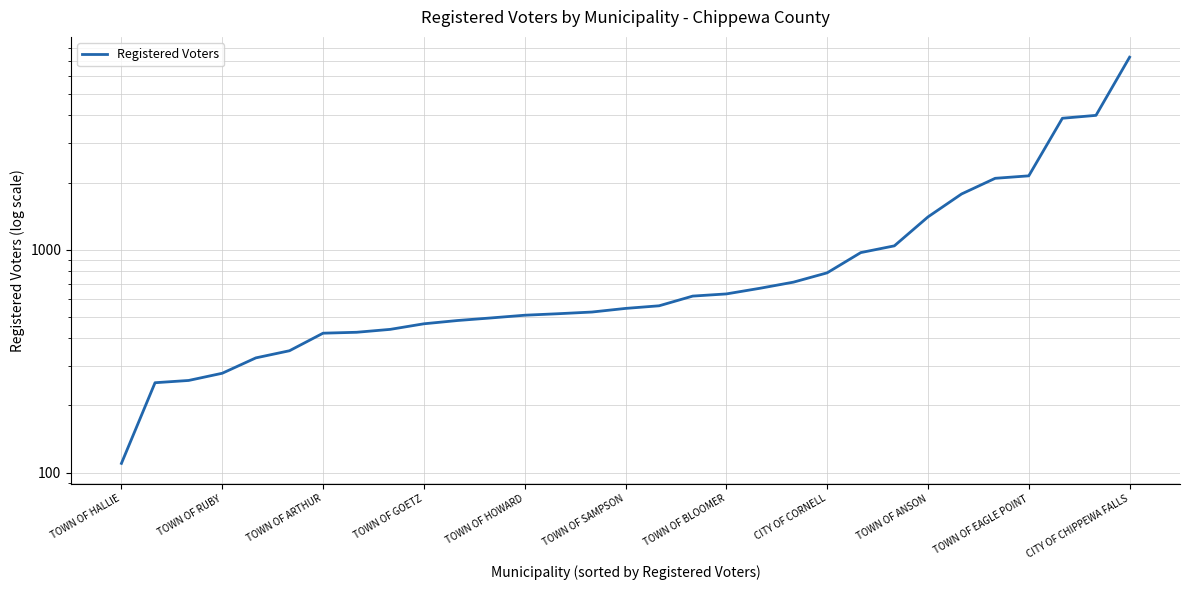

What is the sum of all values?

34990